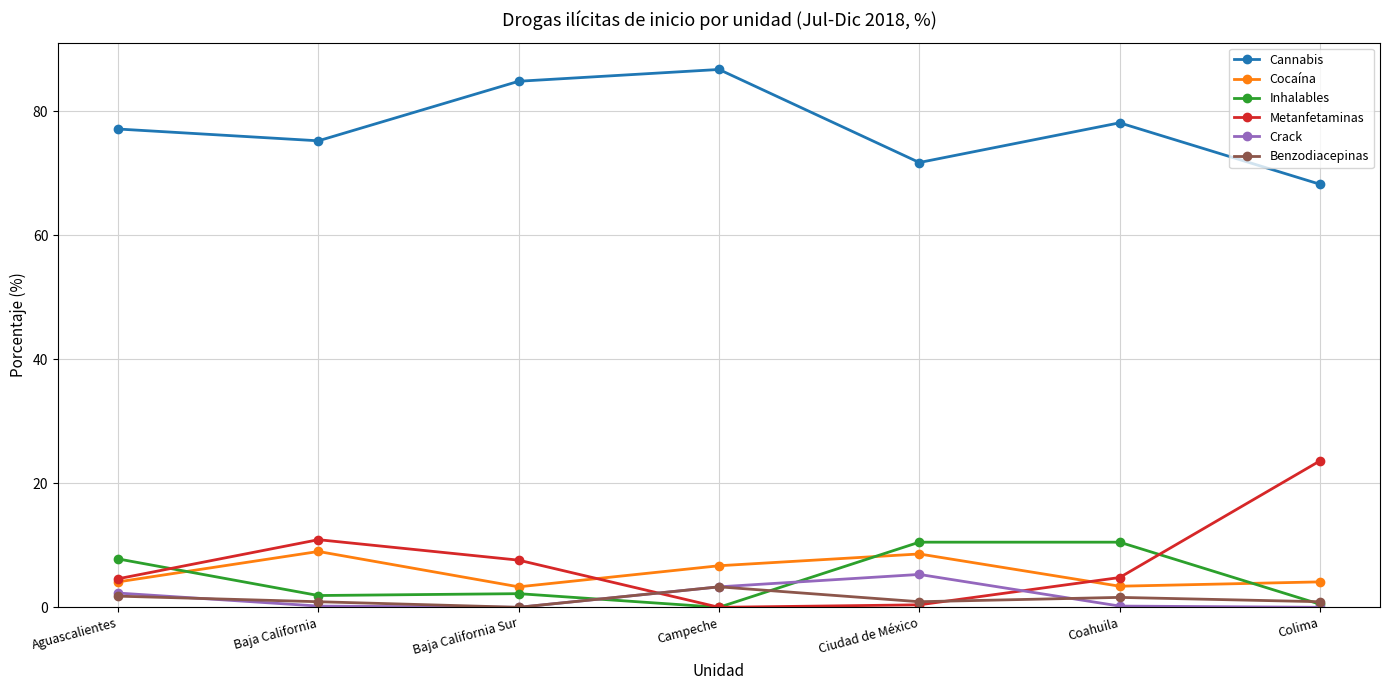

True or false: Metanfetaminas has more than 1 points higher than both neighbors.

False